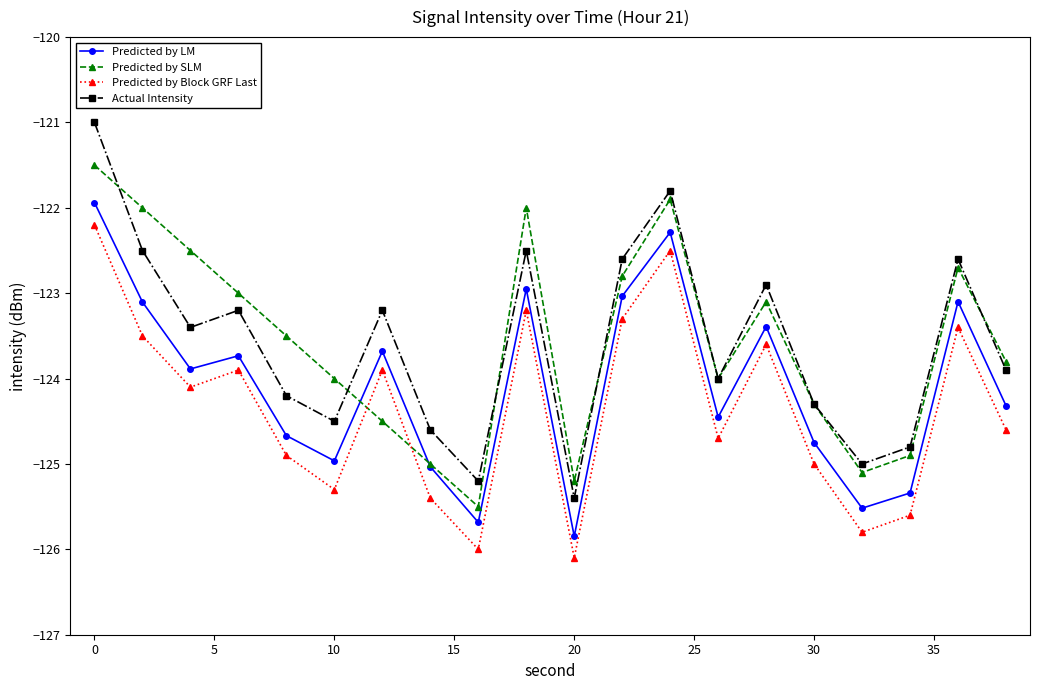

True or false: Predicted by Block GRF Last and Predicted by LM cross at least once.

False